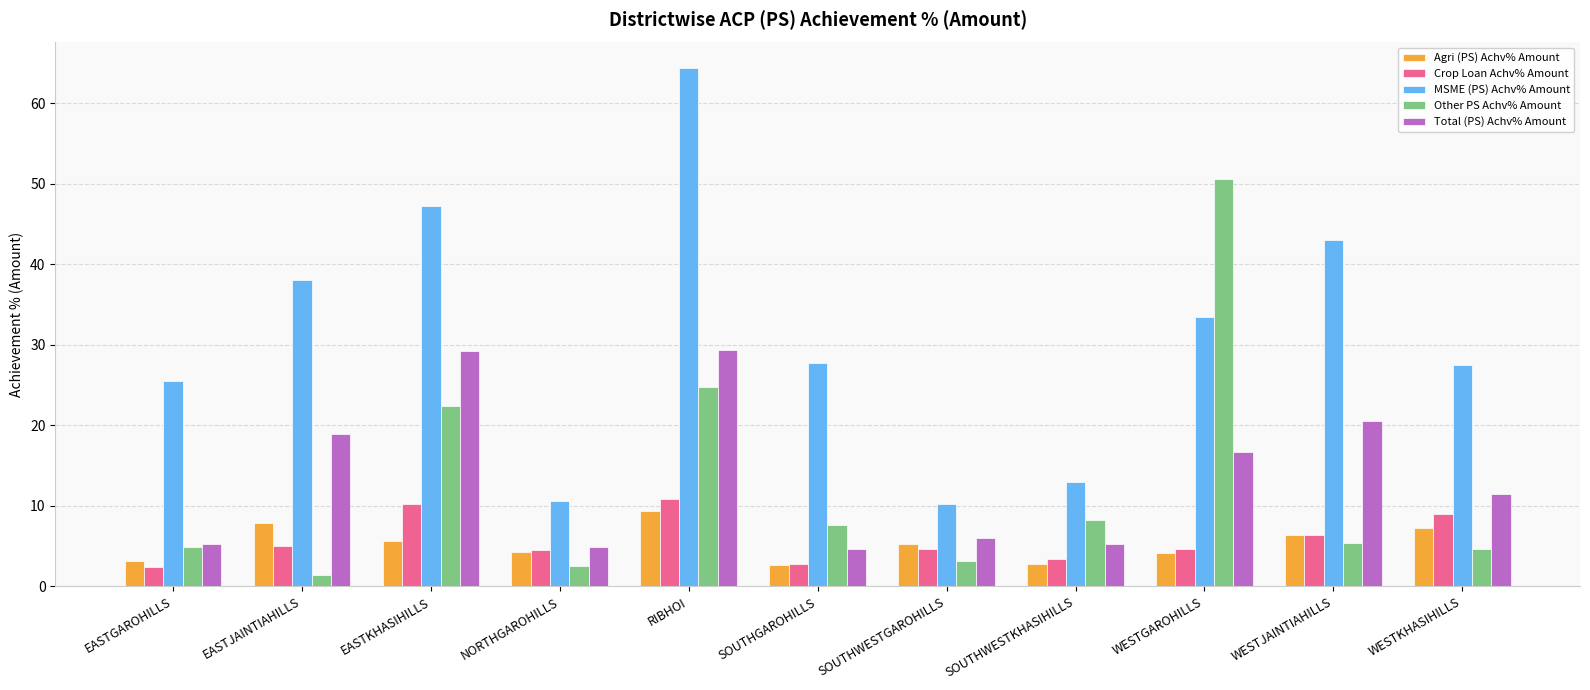

What is the difference between the highest and lowest values at SOUTHWESTKHASIHILLS?

10.1